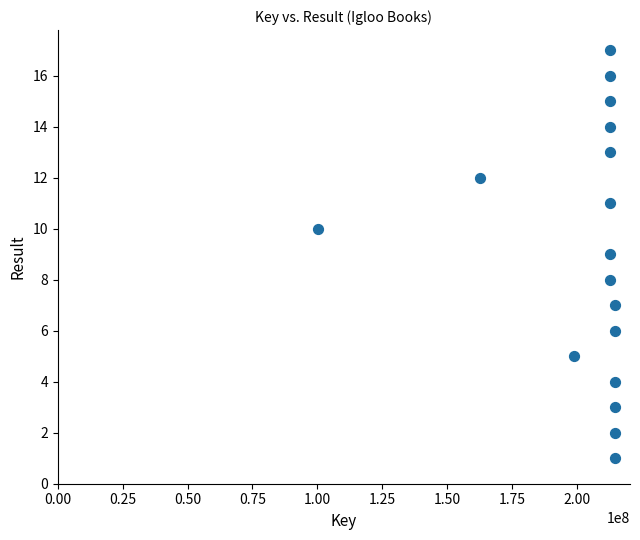

What is the range of X values (max minus min)?

114289193